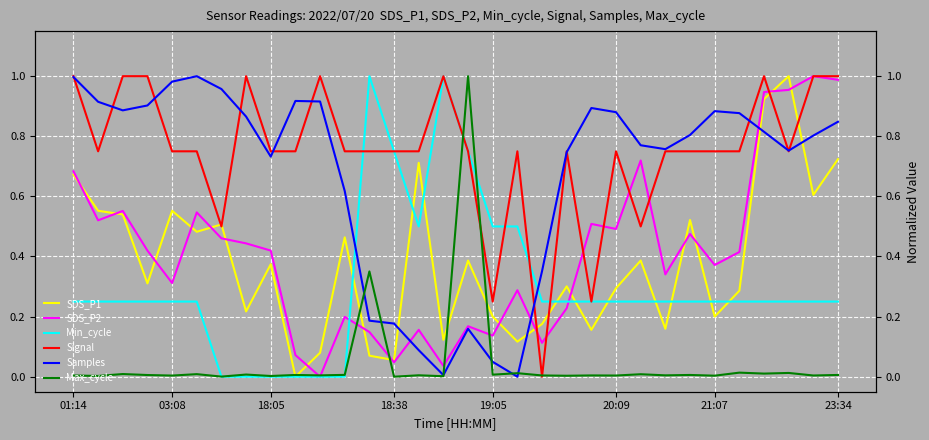

Between which two adjacent categories do Max_cycle and Samples first intersect?

11 and 12